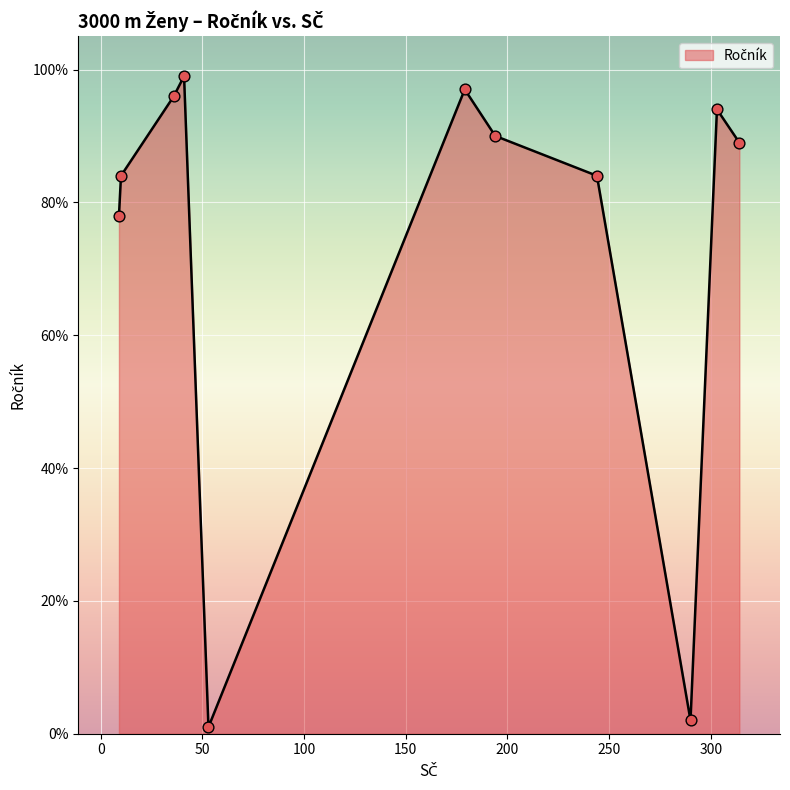

What is the difference between the maximum and minimum values?

98